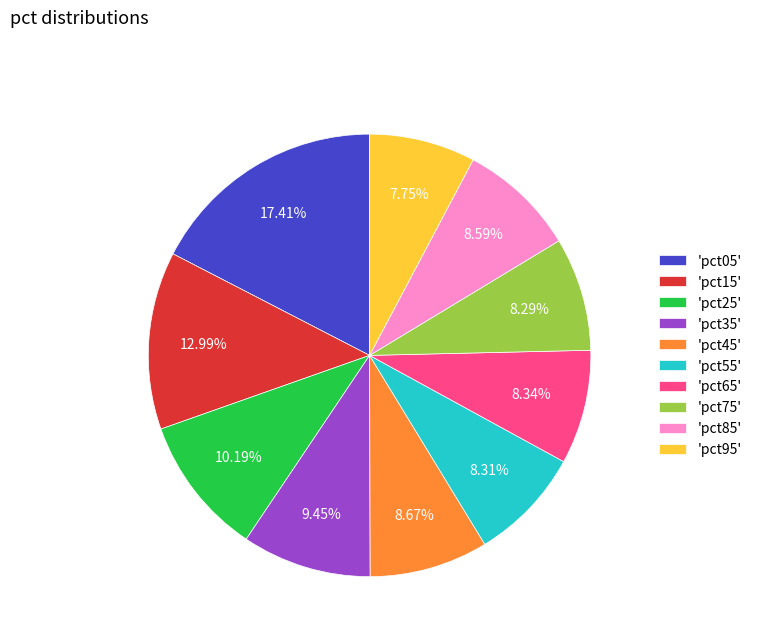

Which has a higher value, 'pct15' or 'pct25'?

'pct15'